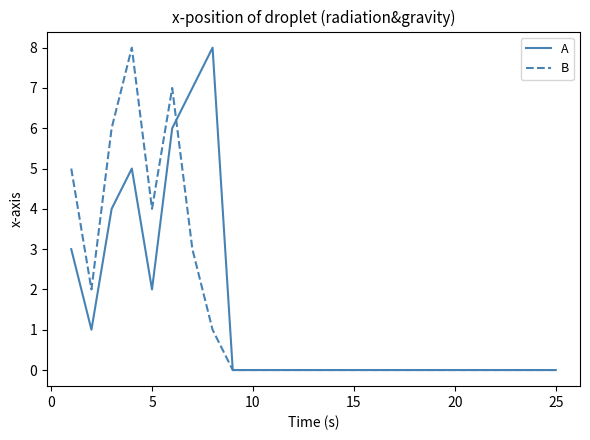

Does the chart display data point markers on the line(s)?

No